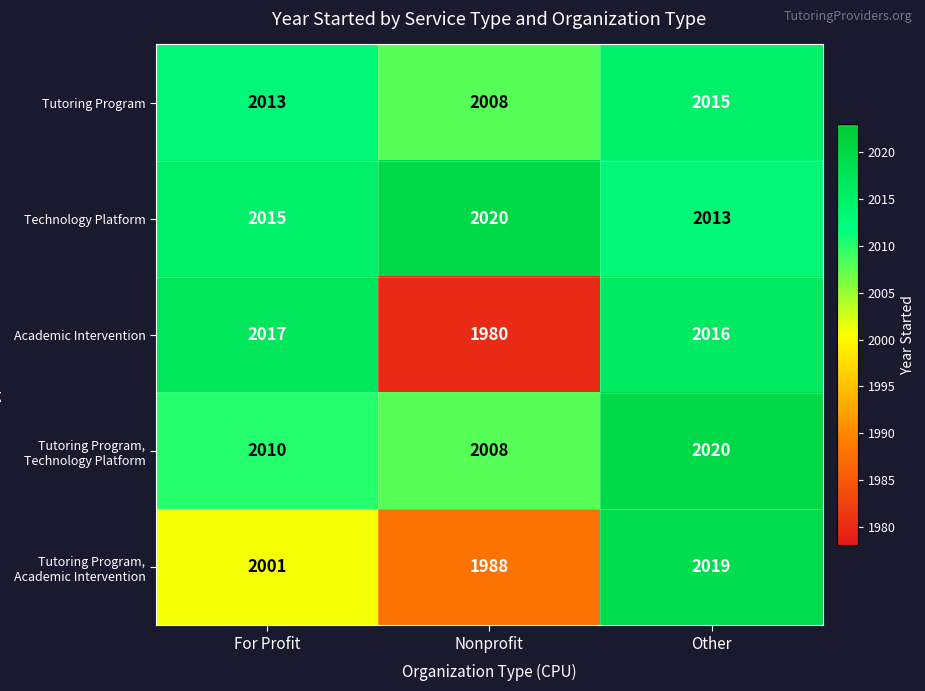

Reading left to right, transcribe all the data shown in this chart.

Tutoring Program: 2013	2008	2015
Technology Platform: 2015	2020	2013
Academic Intervention: 2017	1980	2016
Tutoring Program, Technology Platform: 2010	2008	2020
Tutoring Program, Academic Intervention: 2001	1988	2019